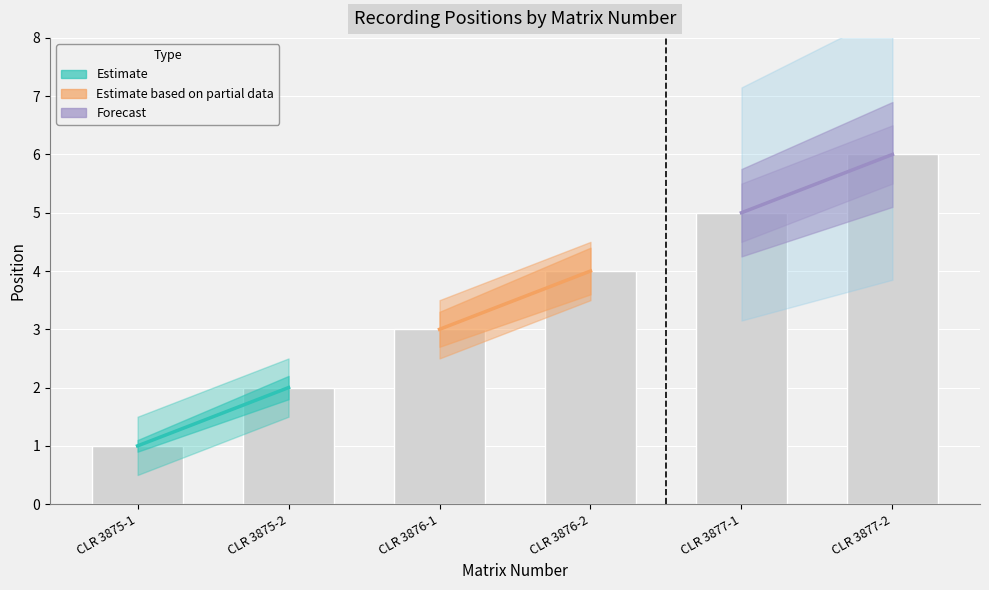

Is it true that the value at CLR 3876-1 is 2?

False